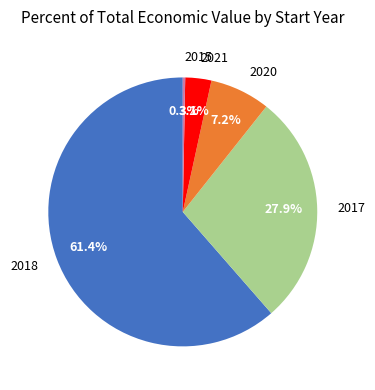

To the nearest percent, what portion does 2017 represent?

28%